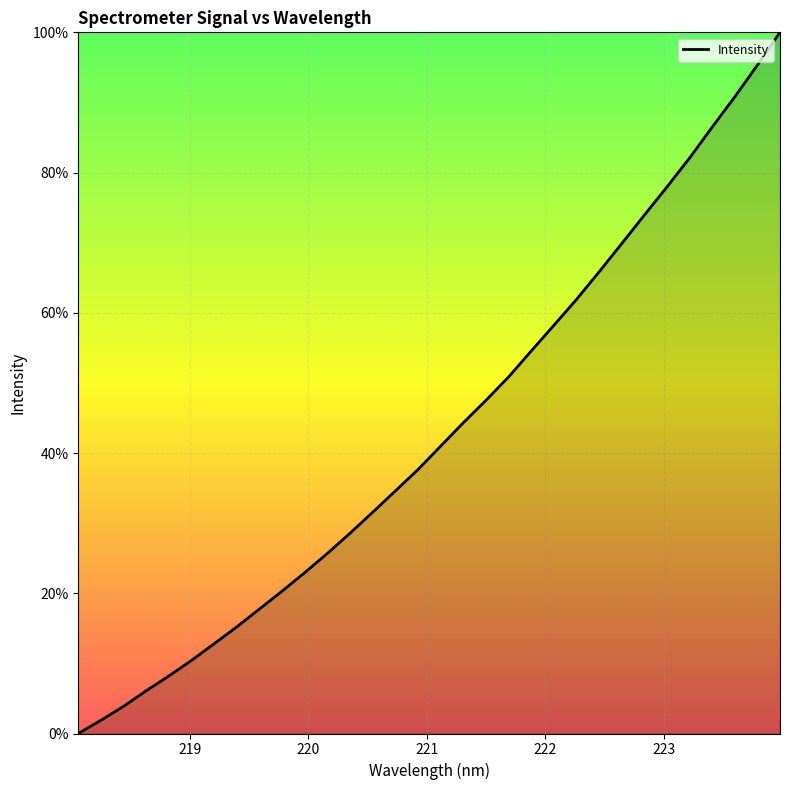

What is the greatest value displayed?

100.0